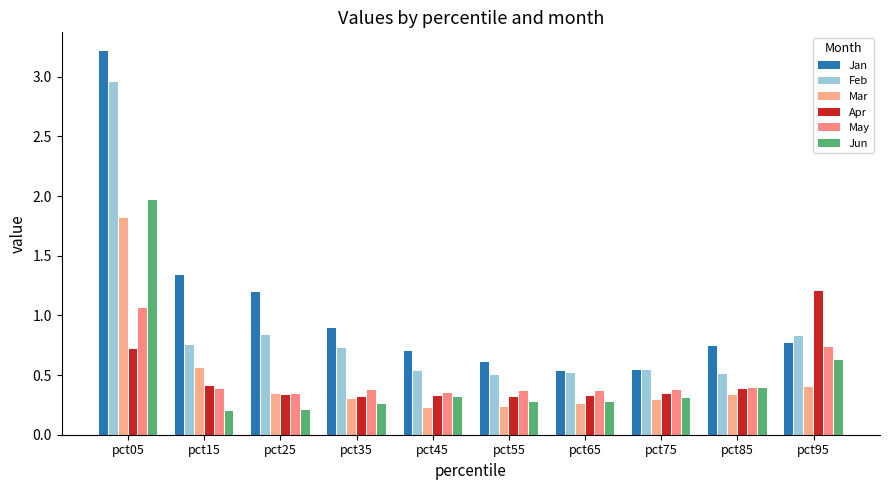

Where is Mar nearest to the value 1?

pct15